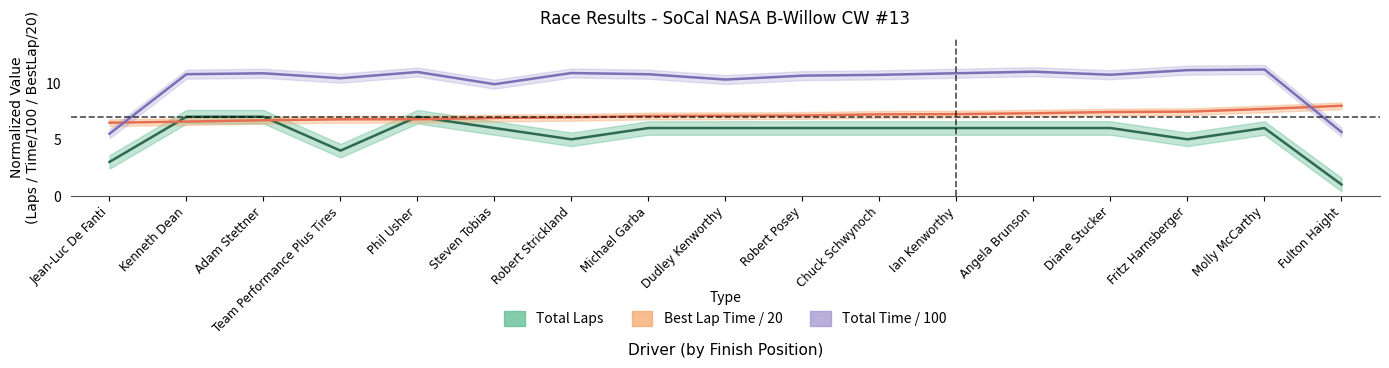

At which category does Total Laps reach its first local valley?

Team Performance Plus Tires